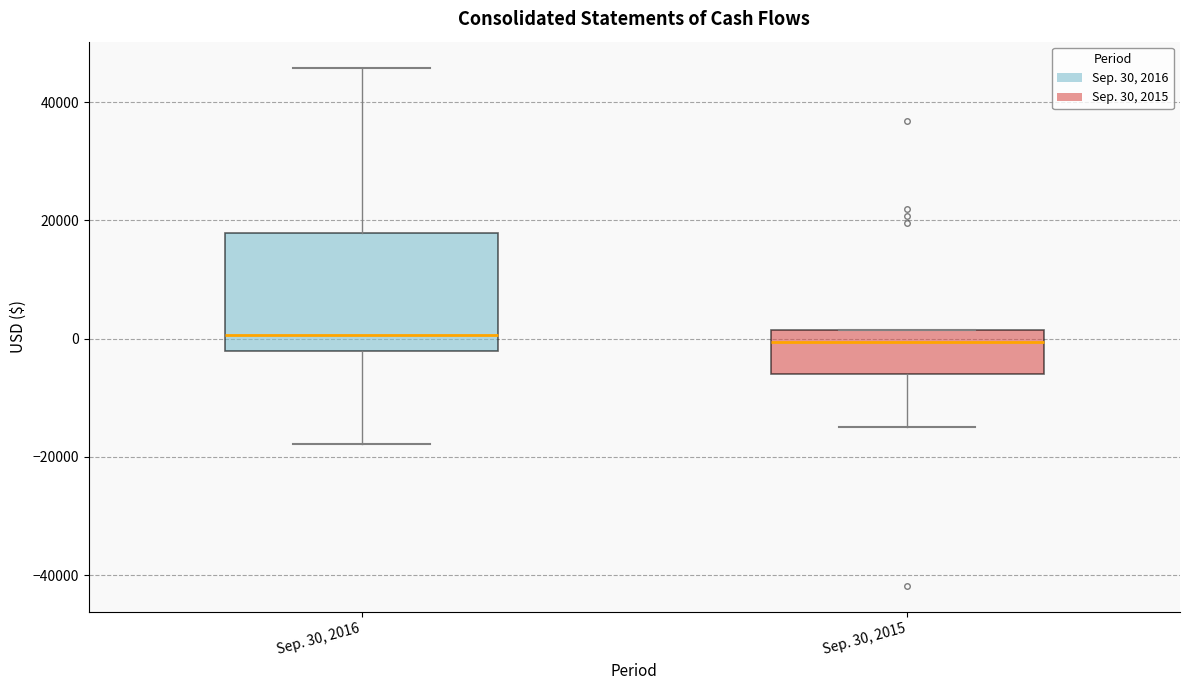

Reading left to right, transcribe this box plot: for each box, give where its median line is, the range the box spans, and where its two whiskers end, as read against the y-axis. The values are not printed on the chart, so give them approximately, as read against the axis.

Sep. 30, 2016: median 0, box -2000 to 18000, whiskers -18000 to 46000
Sep. 30, 2015: median 0, box -6000 to 2000, whiskers -14000 to 2000